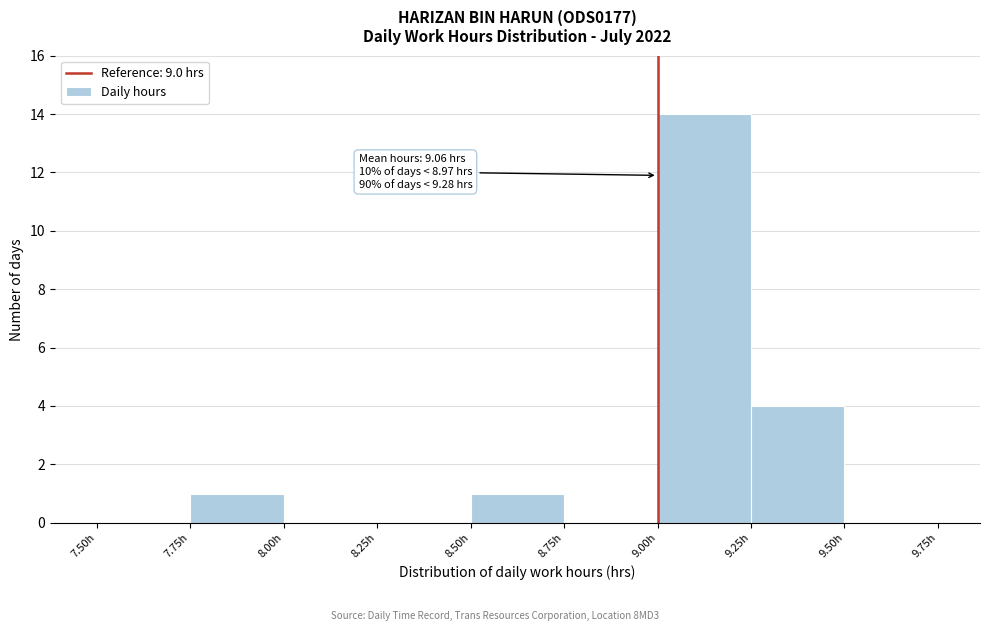

Over which range of the x-axis is the bar tallest?

9.00 to 9.25